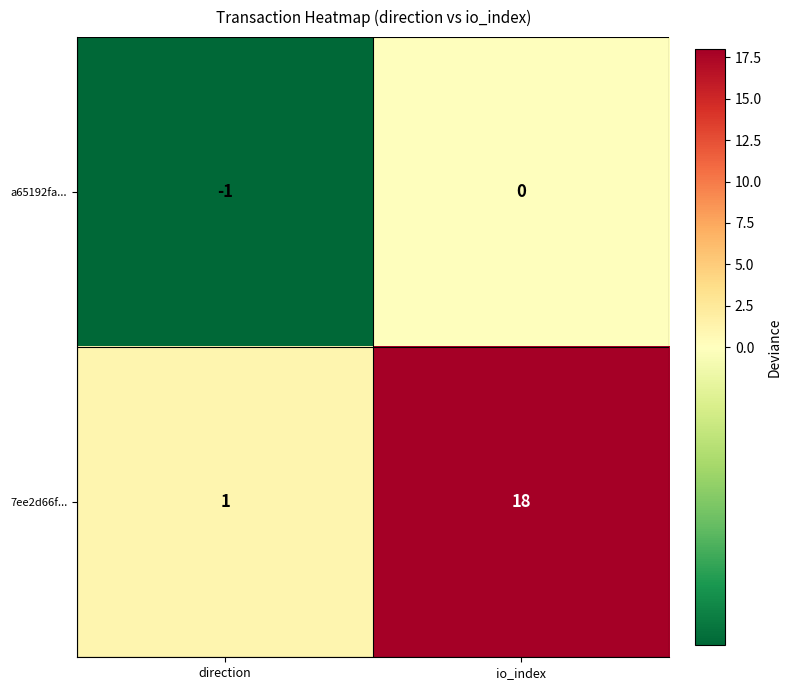

Reading left to right, transcribe all the data shown in this chart.

a65192fa...: -1	0
7ee2d66f...: 1	18